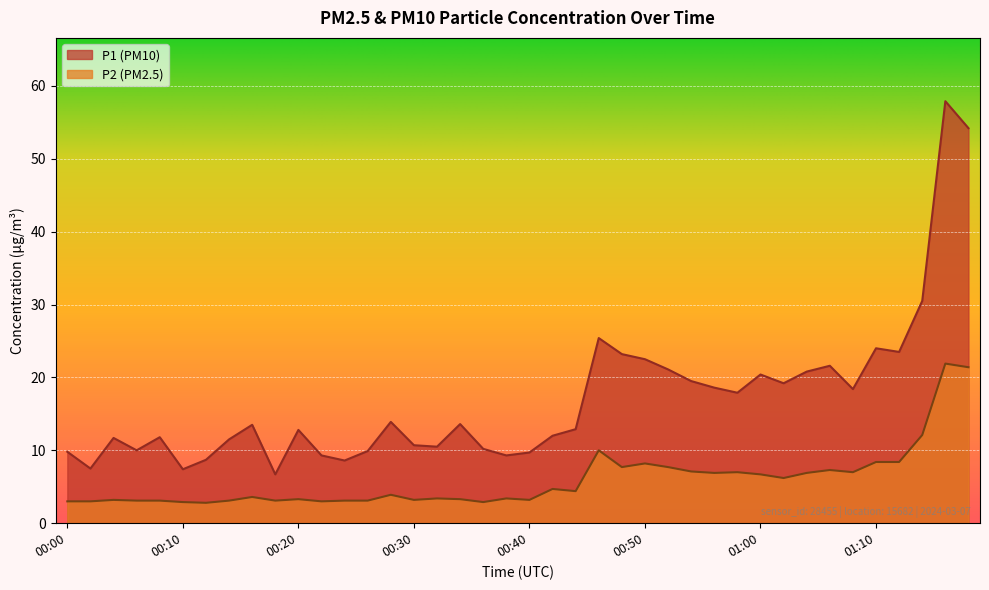

What is the sum of the P2 values at 00:50 and 00:48?

15.9